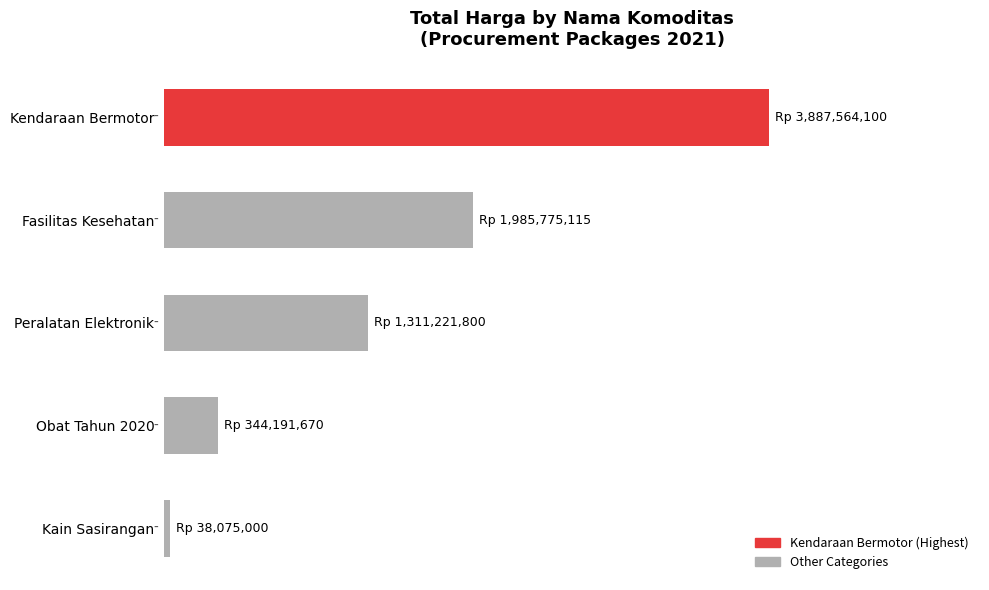

What is the maximum value shown in the chart?

3887564100